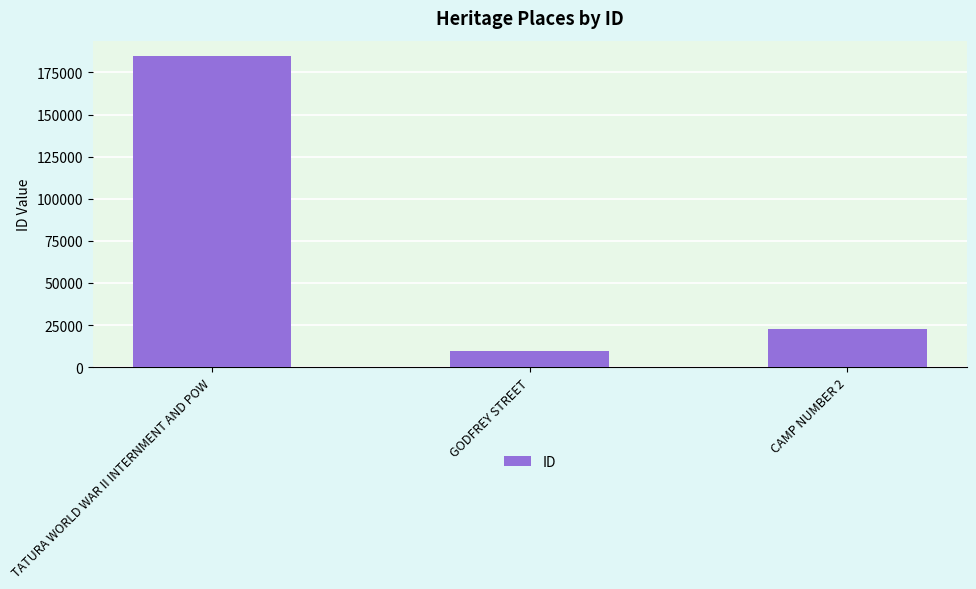

What position from the left is TATURA WORLD WAR II INTERNMENT AND POW?

1